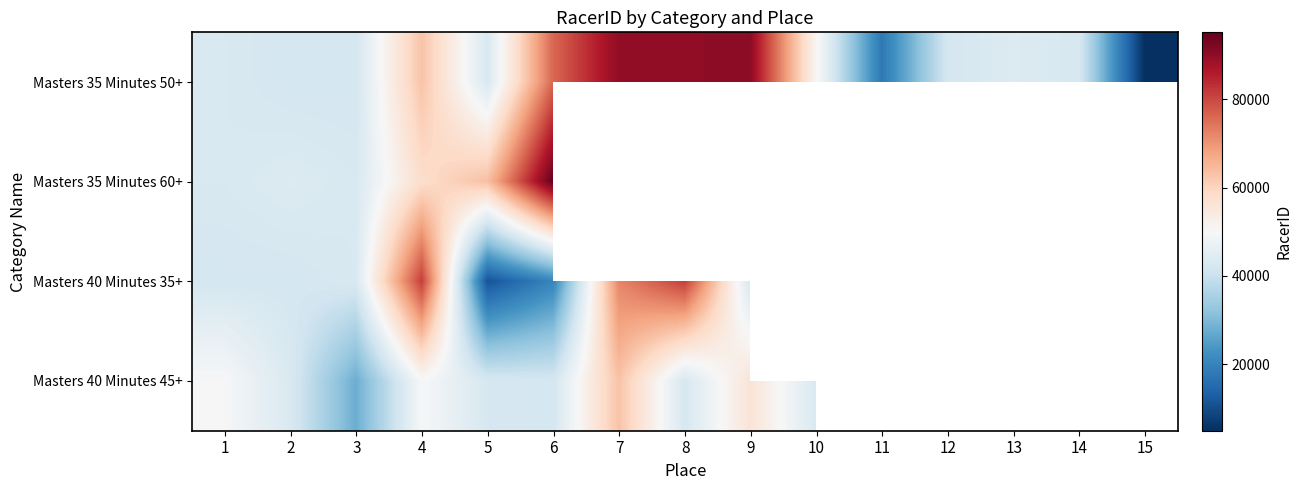

Which series has the largest range (max minus min)?

Masters 35 Minutes 50+